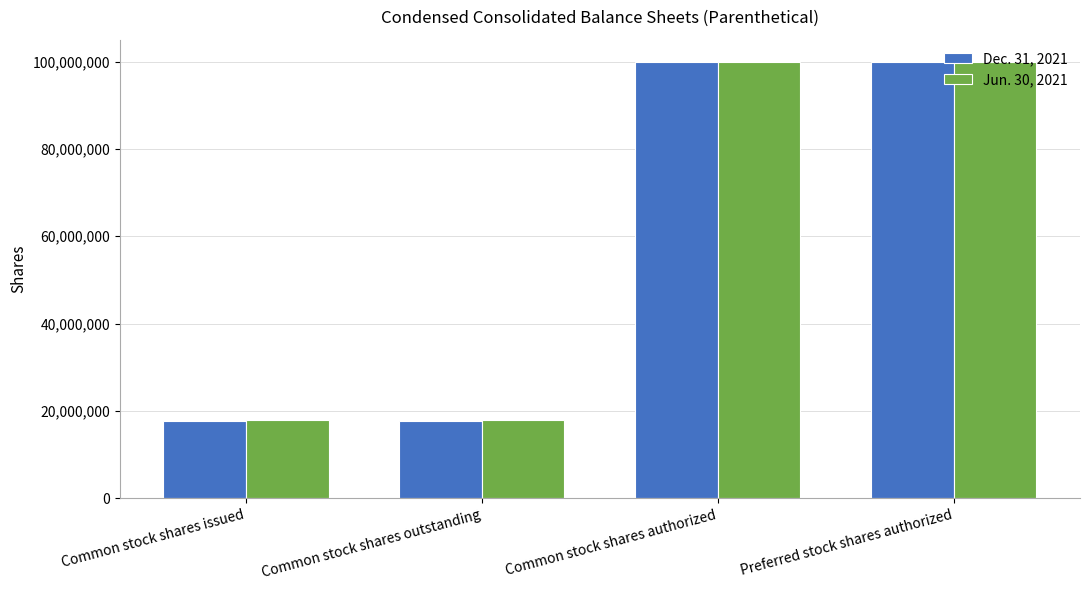

How many bars are there in each group?

2